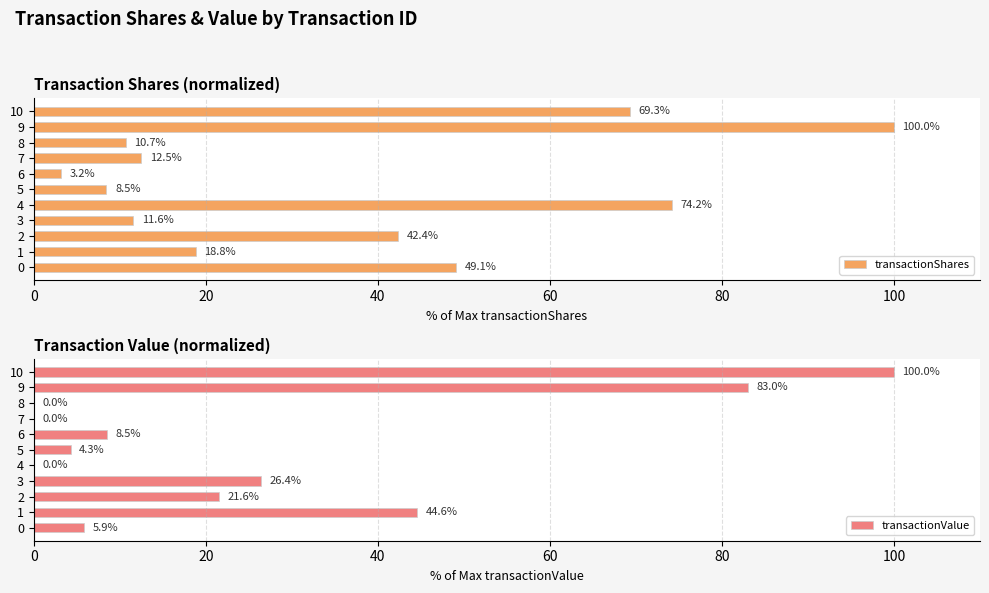

The value of transactionValue at 3 is 9.7. True or false?

False